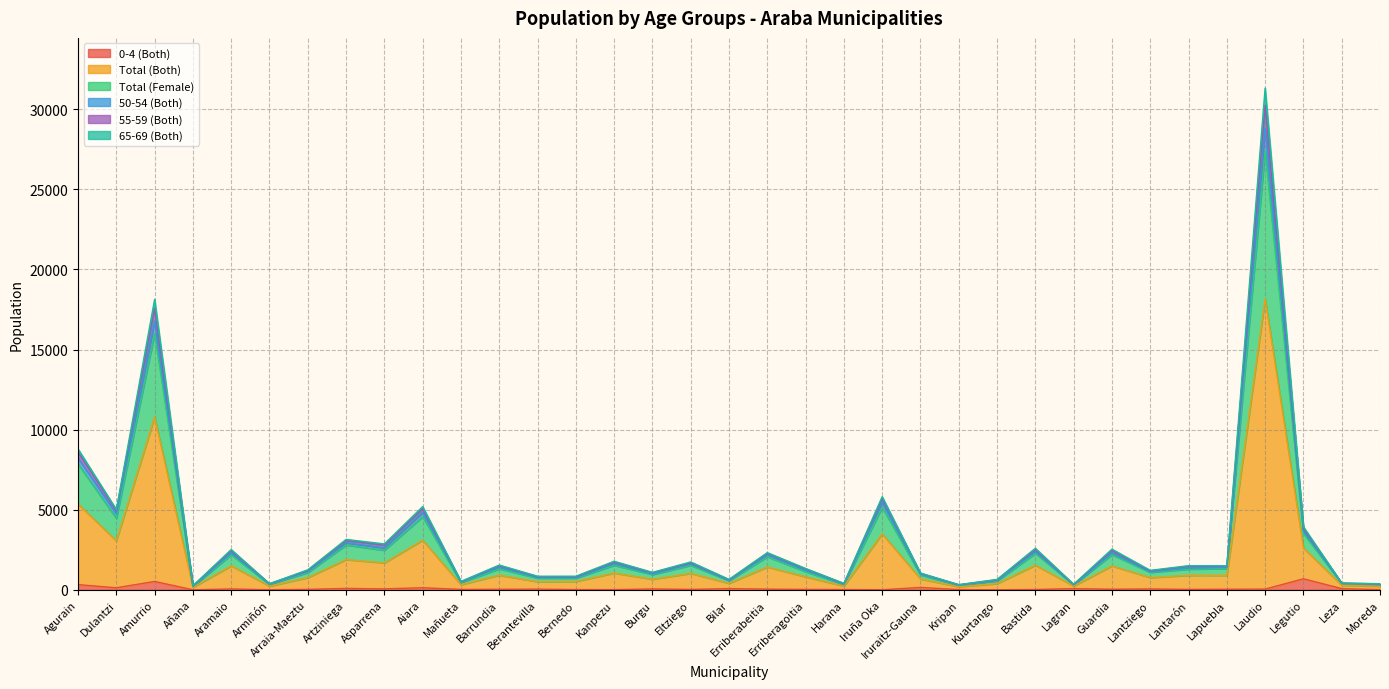

What is the smallest value displayed?

151